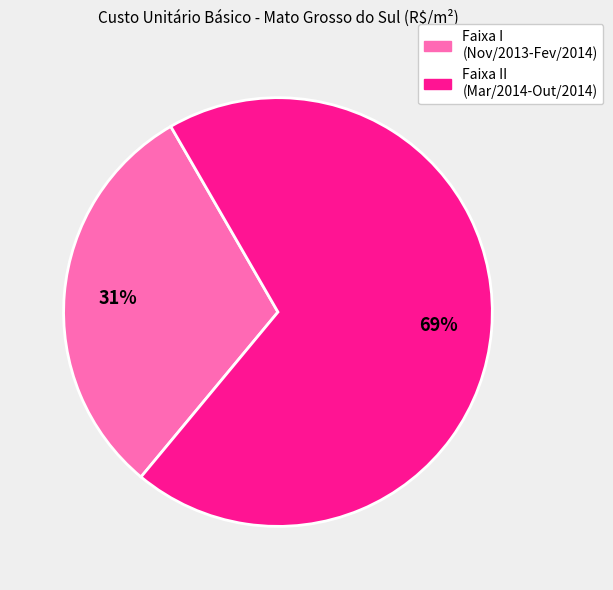

Rank the categories by value from highest to lowest.

Faixa II (Mar/2014-Out/2014), Faixa I (Nov/2013-Fev/2014)